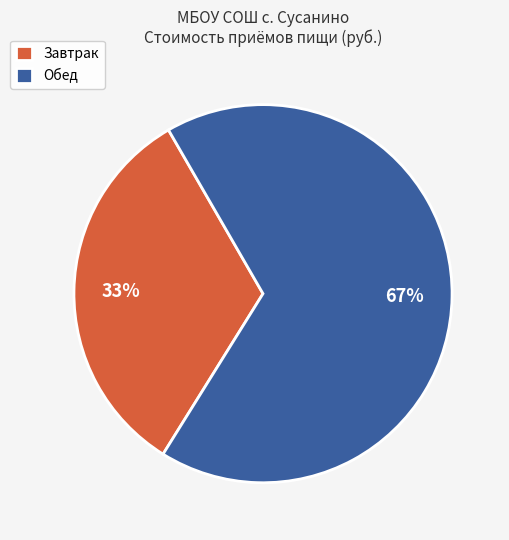

Which has a higher value, Завтрак or Обед?

Обед